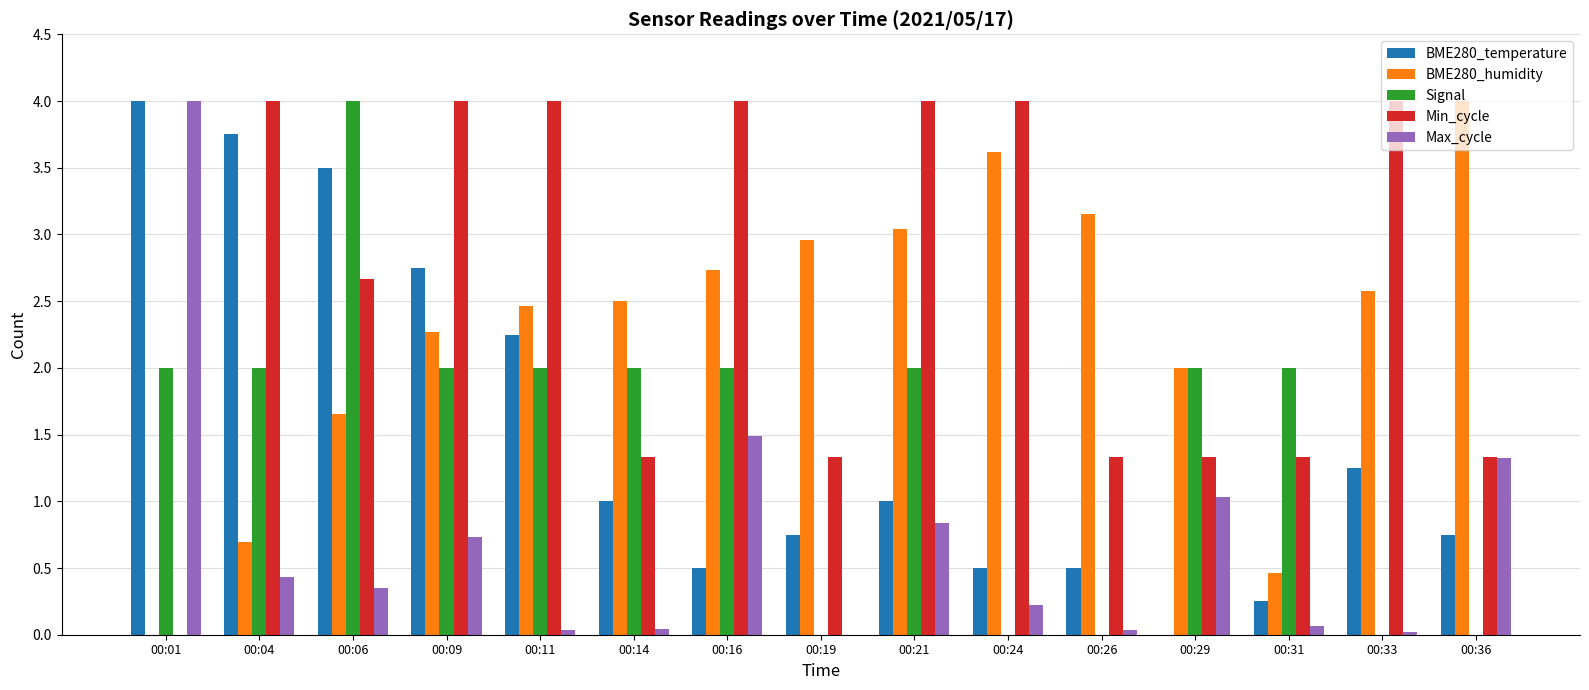

Is the value of Min_cycle at 00:33 greater than the value of Max_cycle at 00:11?

Yes